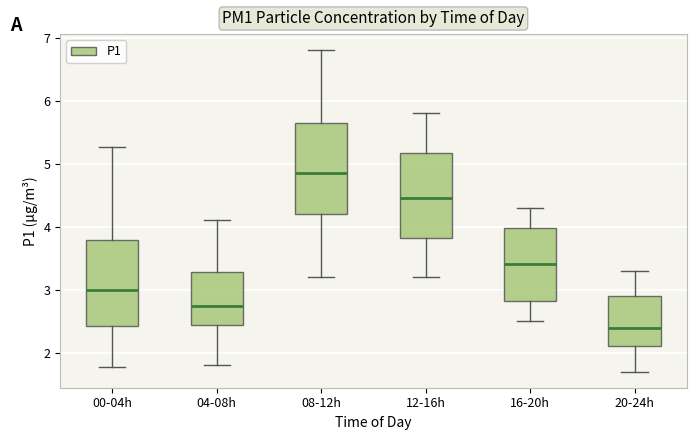

Where does the lower whisker of the box for 16-20h end on the y-axis? The values are not printed on the chart, so give them approximately, as read against the axis.

2.5